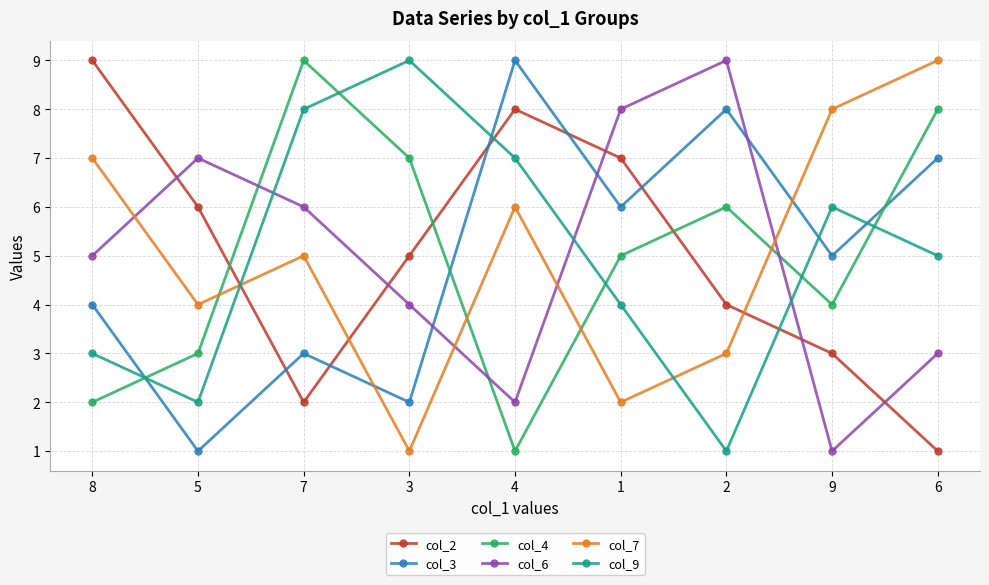

At how many categories does at least one series exceed 3?

9